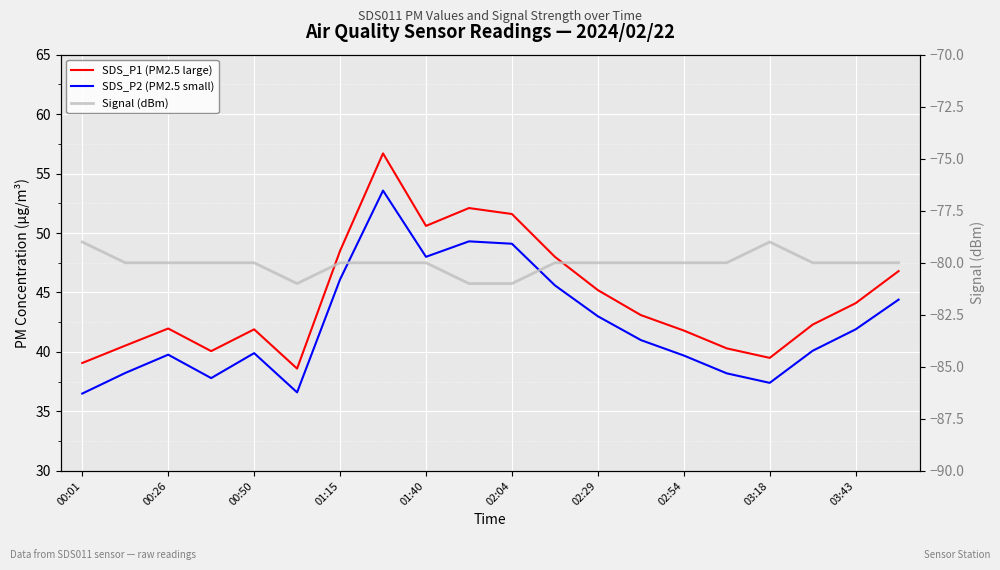

Is it true that SDS_P1 (PM2.5 large) equals 43.1 at 13?

True